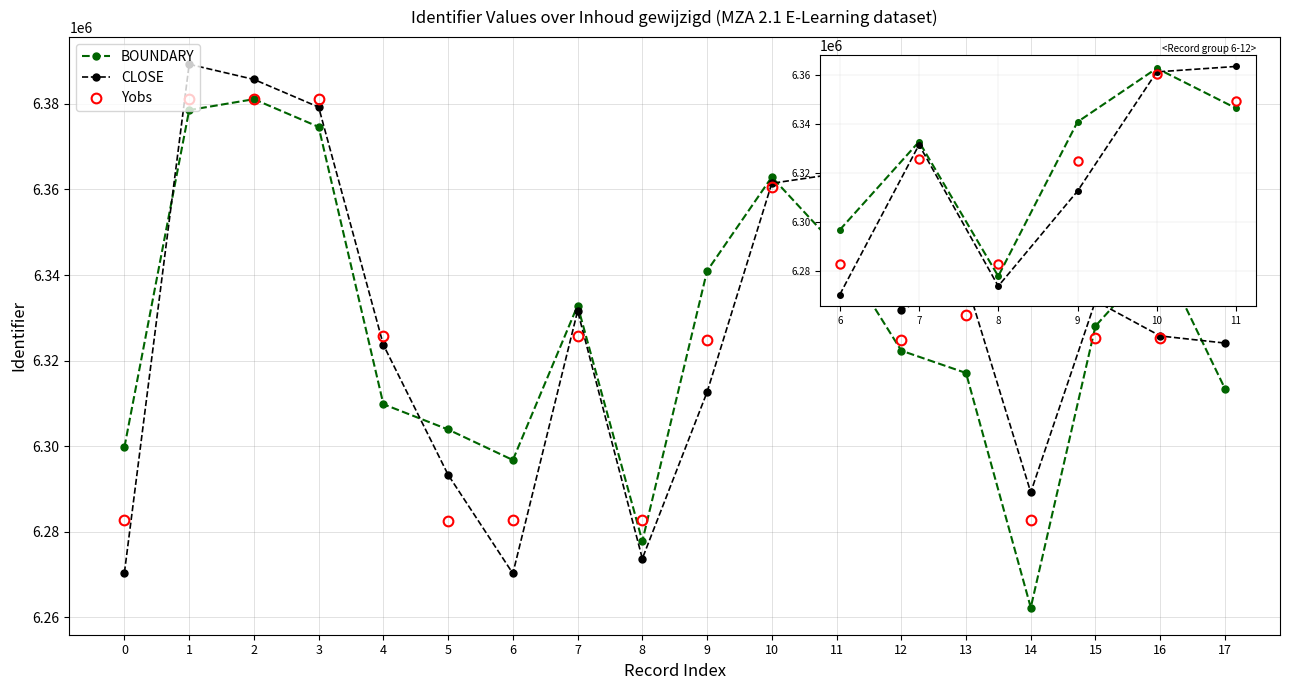

What is the sum of all BOUNDARY values?

113893675